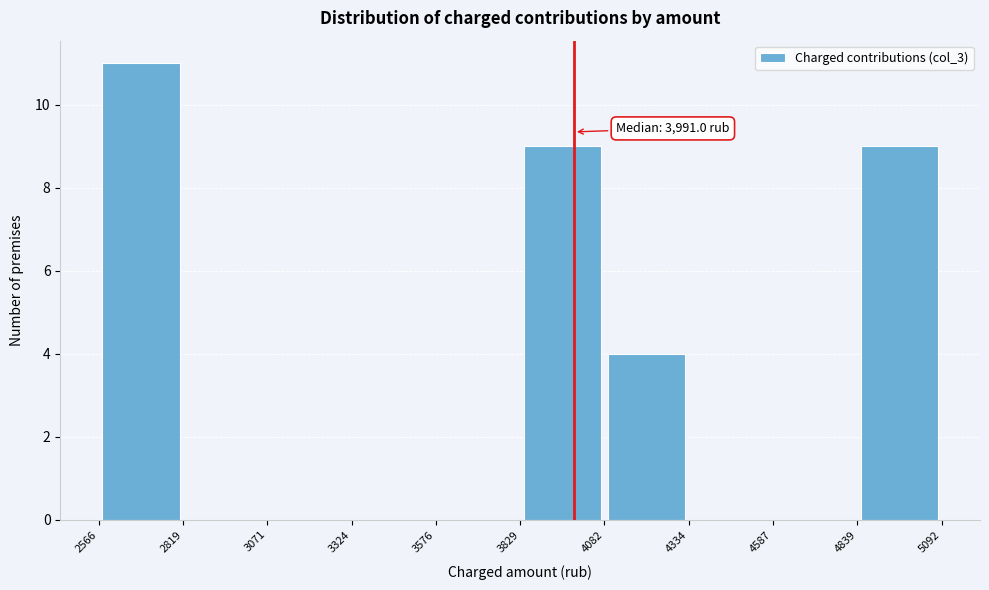

Which range on the x-axis has the tallest bar?

2566 to 2819